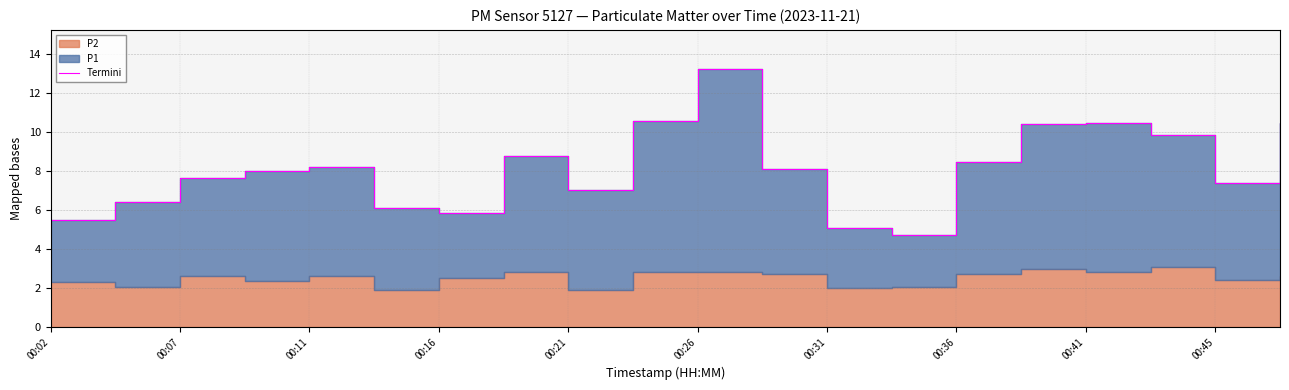

What is the value of the 6th point from the left?

6.1